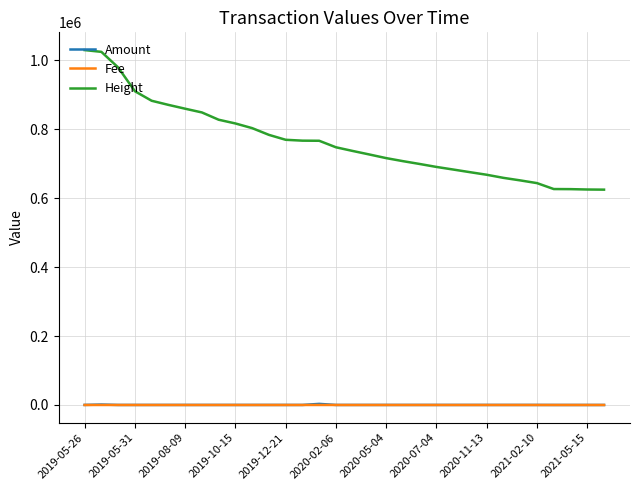

True or false: Amount and Height cross at least once.

False